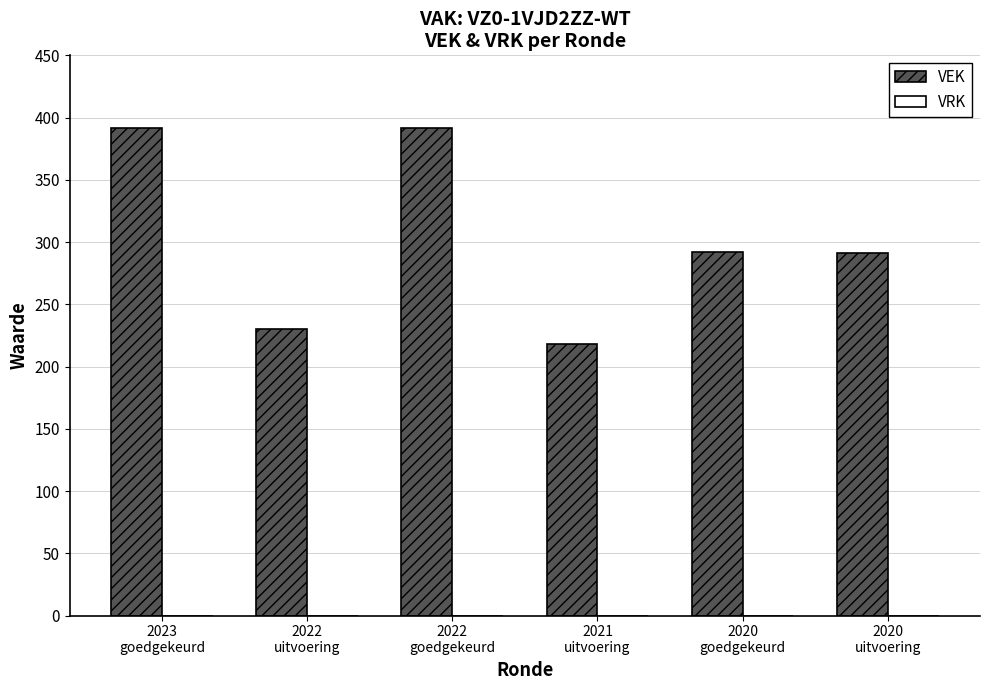

Which has a higher value, 2020
goedgekeurd or 2023
goedgekeurd?

2023
goedgekeurd